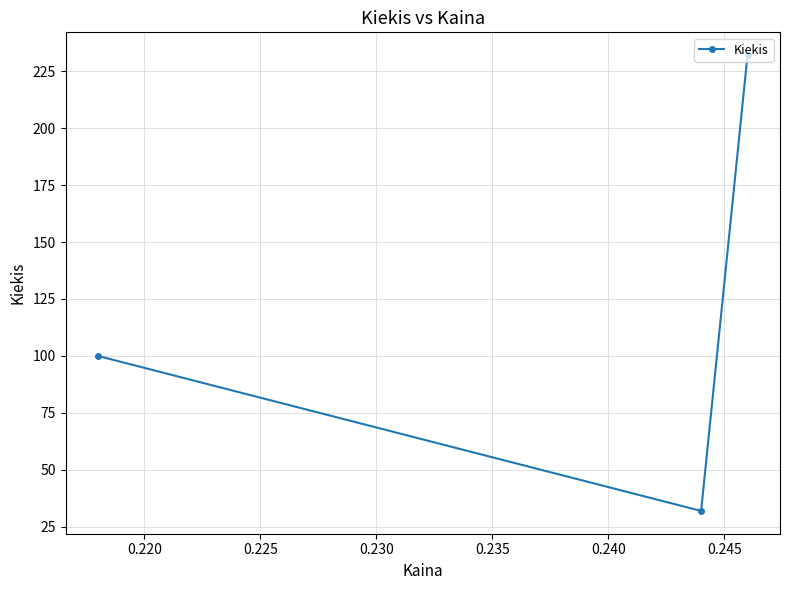

How many lines are shown in the chart?

1